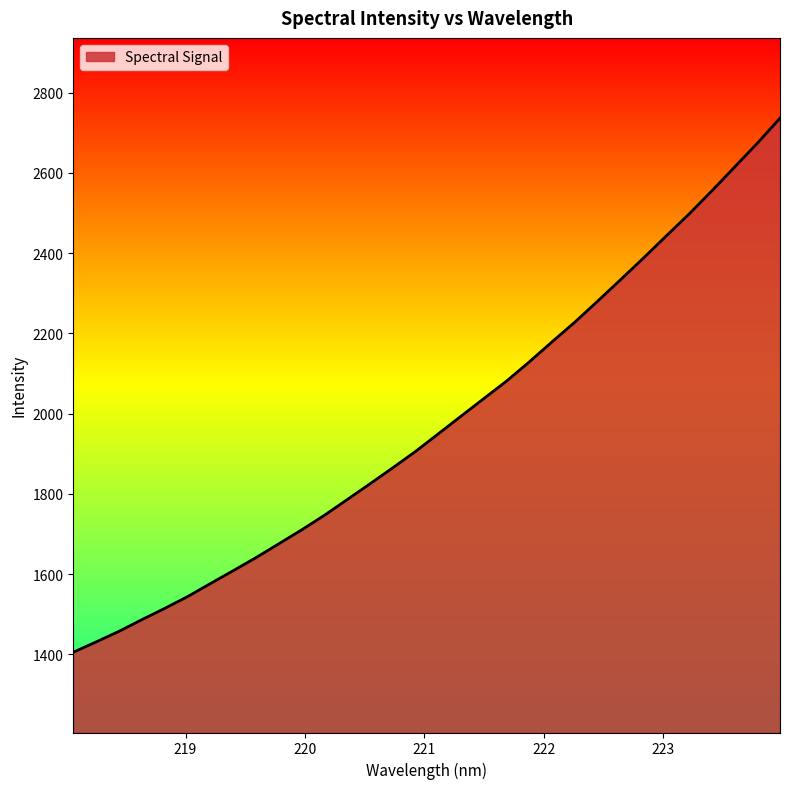

What is the difference between the maximum and minimum values?

1330.8